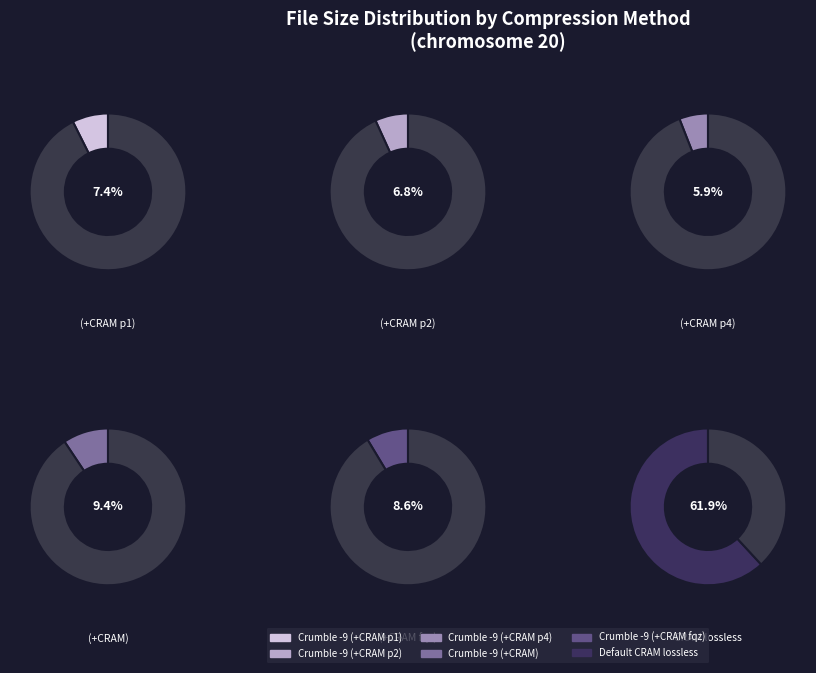

What is the smallest slice in the pie chart?

Crumble -9 (+CRAM p4)